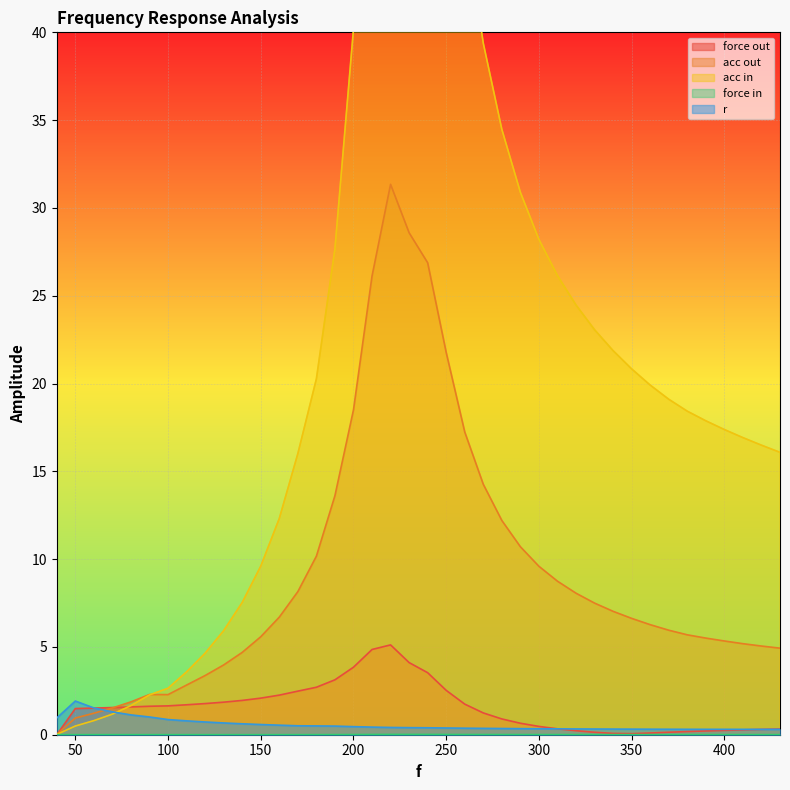

The force in series shows 0.0 at 70. True or false?

False